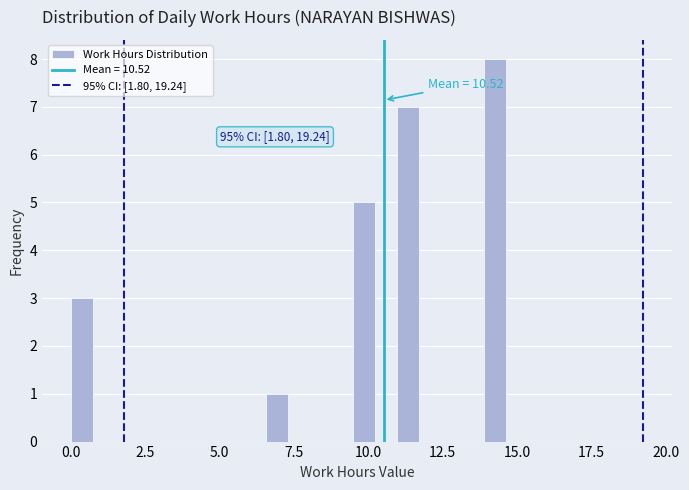

Around what value on the x-axis is the tallest bar? Give the approximate position of its centre, as read against the axis.

14.5